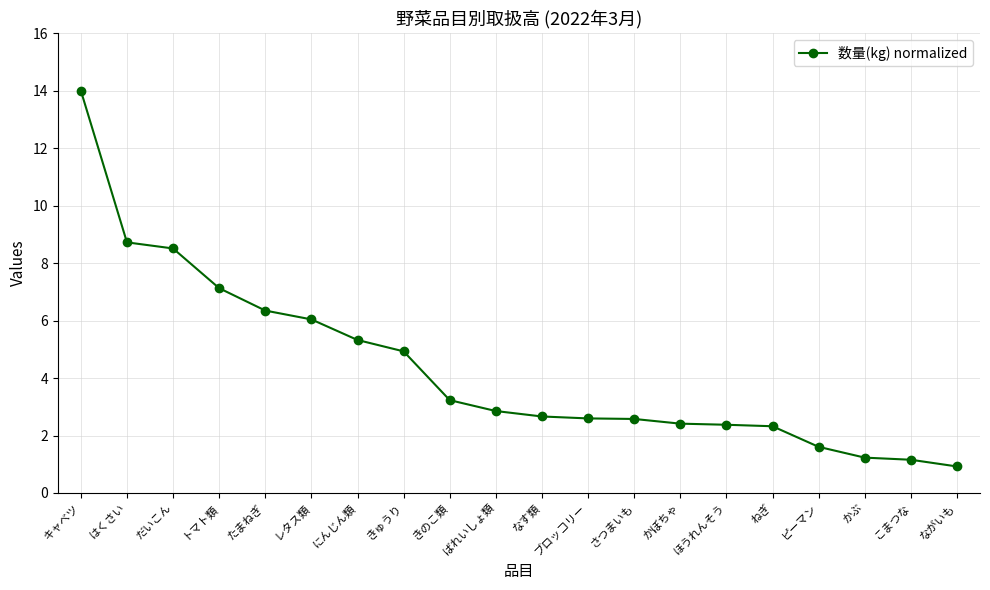

What is the average value?

4.3